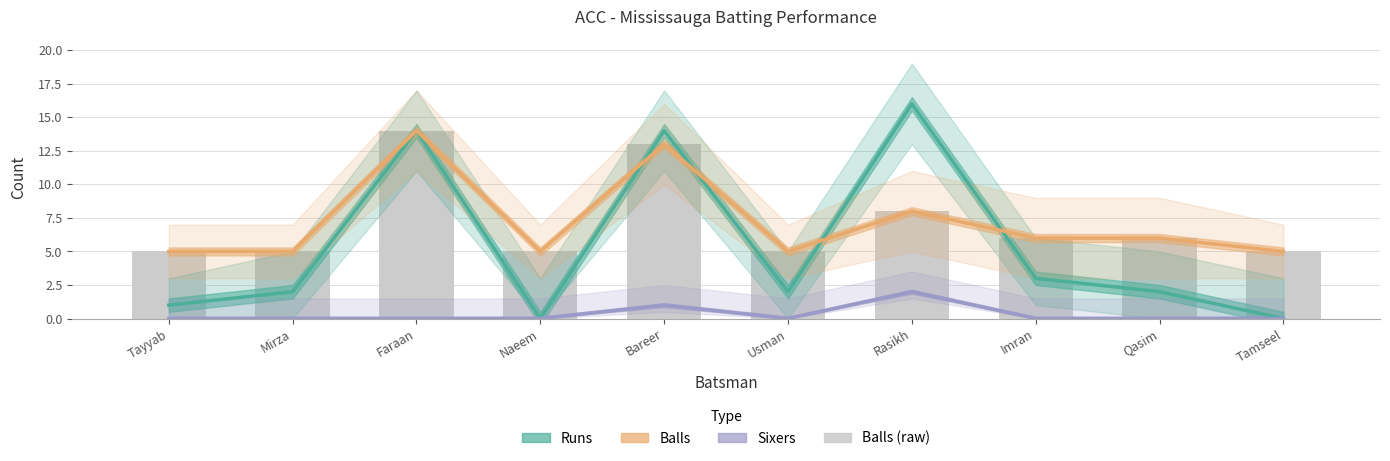

What is the difference between the maximum and second lowest values in the Sixers series?

2